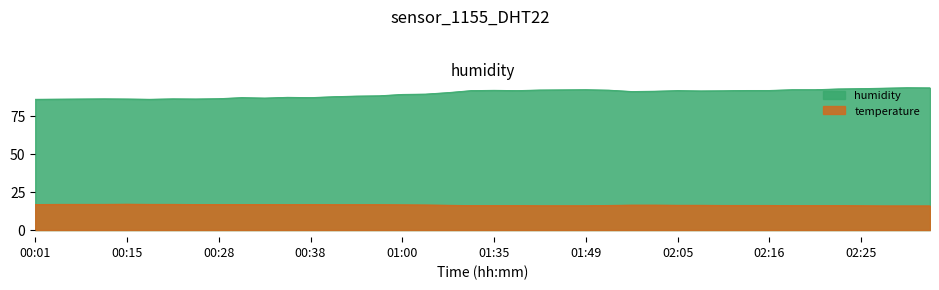

Which label corresponds to the smallest value in the chart?

02:28